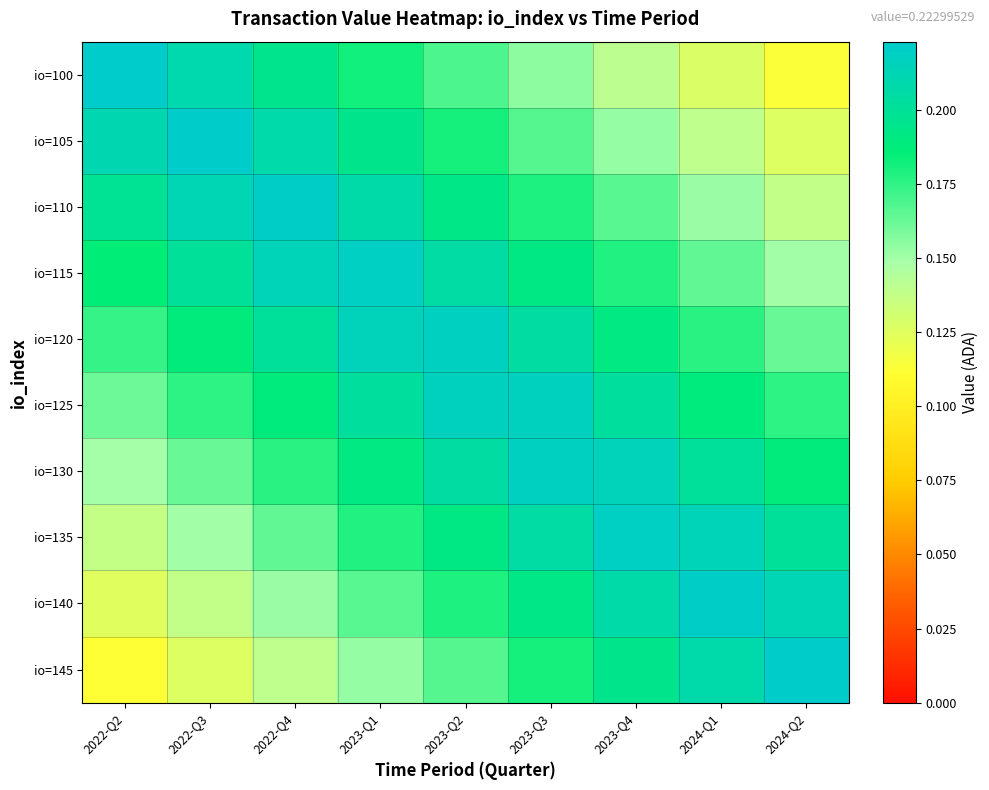

How many categories are shown in the chart?

9